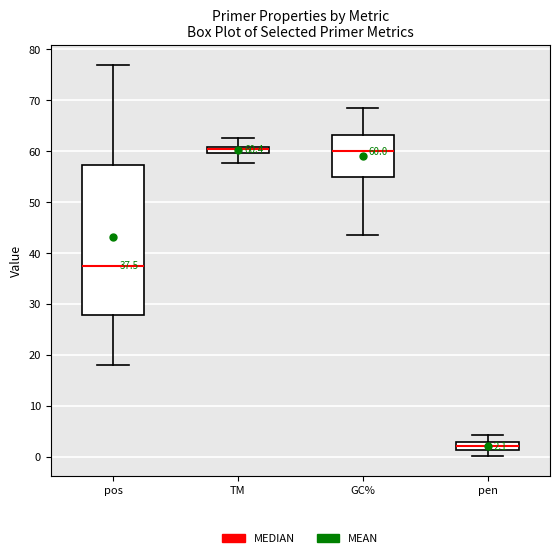

Comparing the boxes themselves (not the whiskers), which one is the tallest?

pos